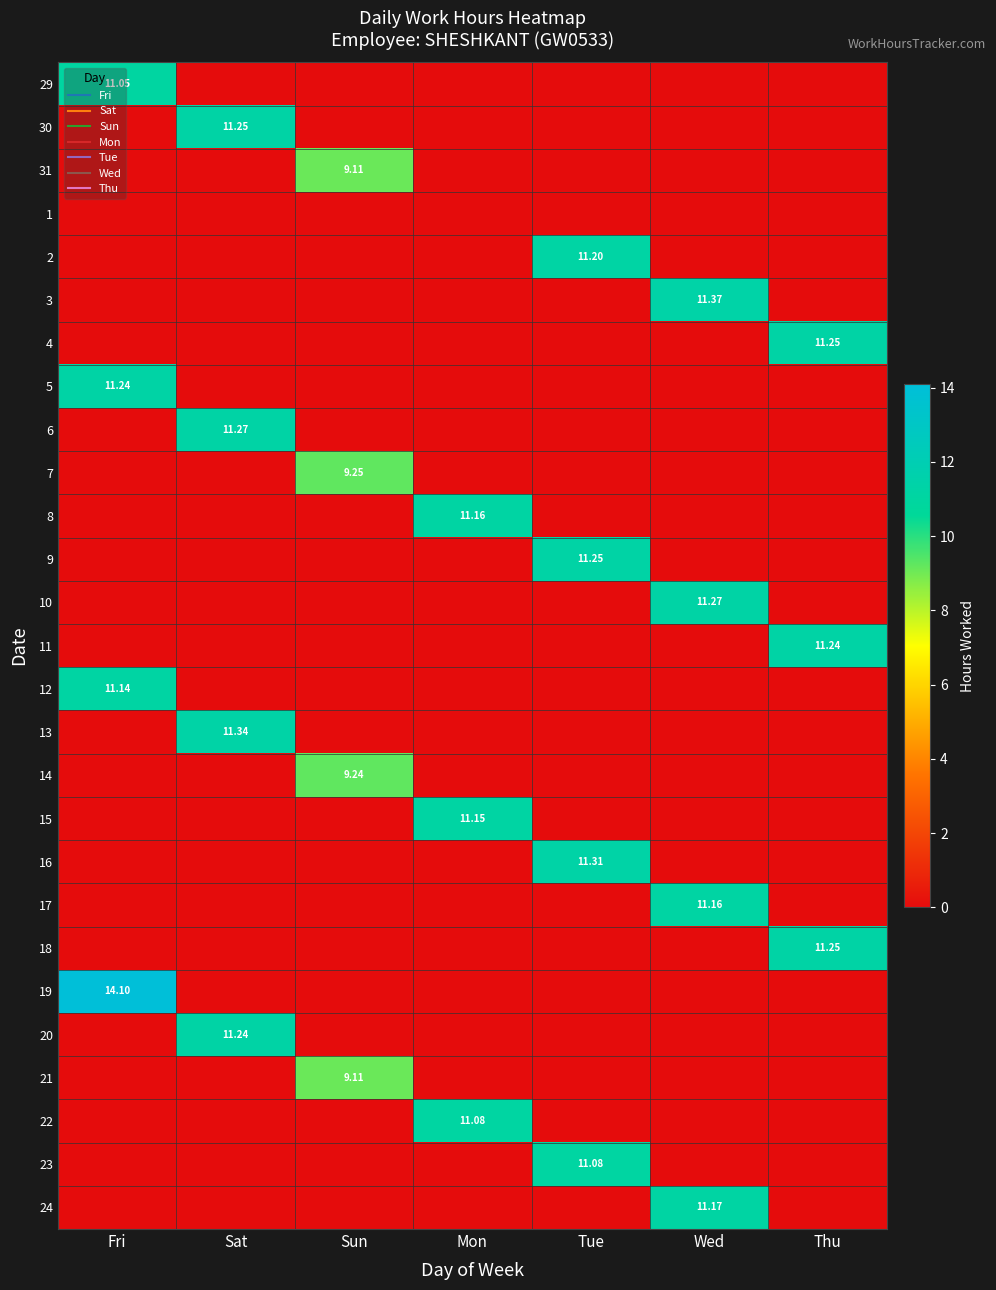

The value of 5 at Tue is 0.0. True or false?

True